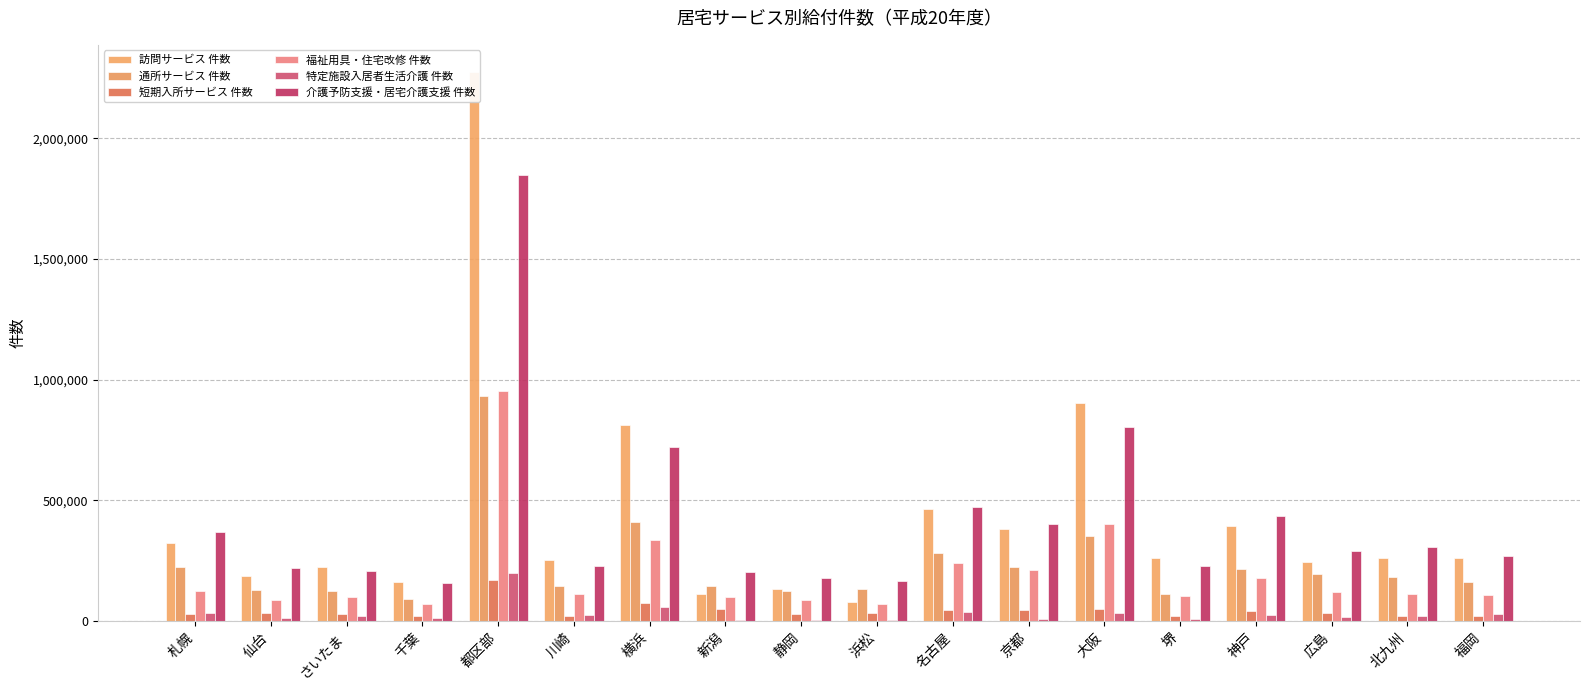

What is the maximum value shown in the chart?

2273092